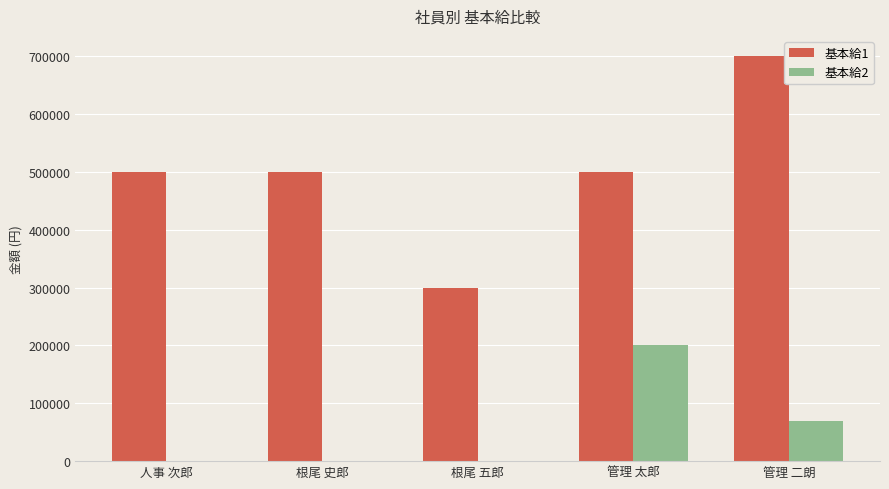

How many values in the 基本給2 series exceed 0?

2